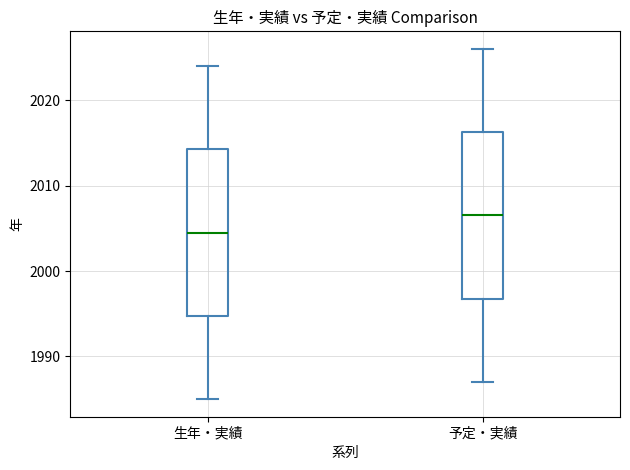

Reading left to right, transcribe this box plot: for each box, give where its median line is, the range the box spans, and where its two whiskers end, as read against the y-axis. The values are not printed on the chart, so give them approximately, as read against the axis.

生年・実績: median 2005, box 1995 to 2014, whiskers 1985 to 2024
予定・実績: median 2007, box 1997 to 2016, whiskers 1987 to 2026